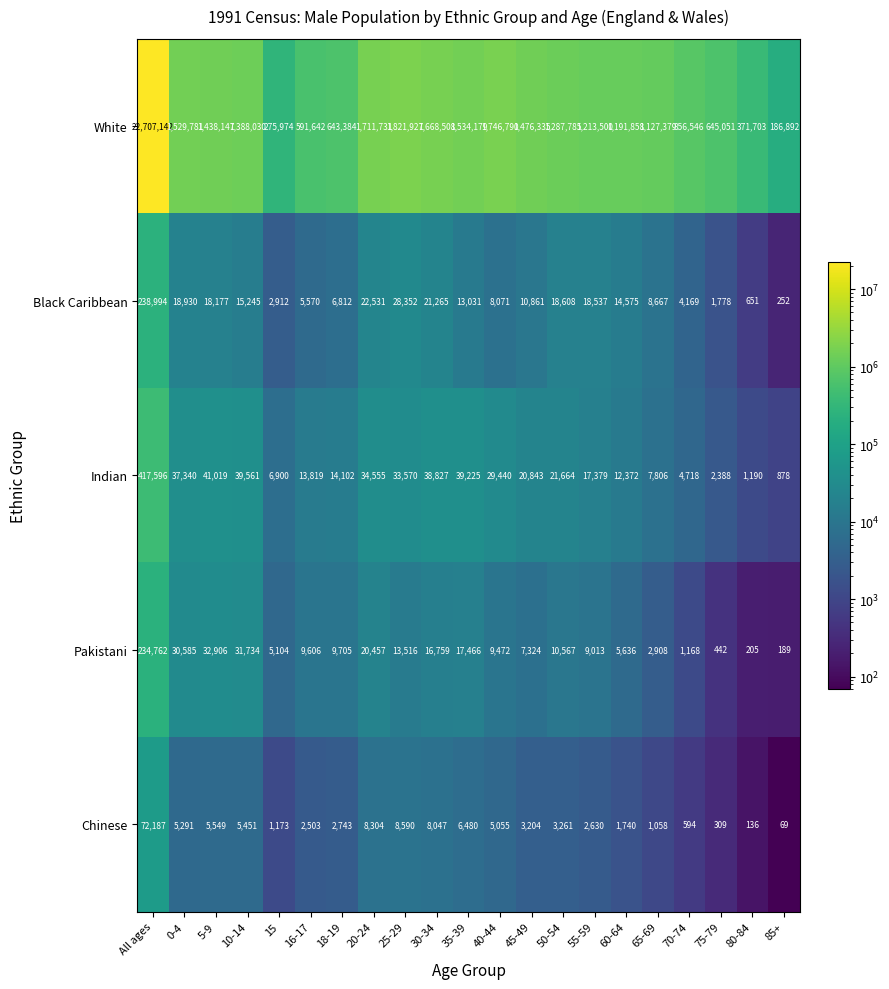

List the labels in order of Chinese value, smallest first.

85+, 80-84, 75-79, 70-74, 65-69, 15, 60-64, 16-17, 55-59, 18-19, 45-49, 50-54, 40-44, 0-4, 10-14, 5-9, 35-39, 30-34, 20-24, 25-29, All ages